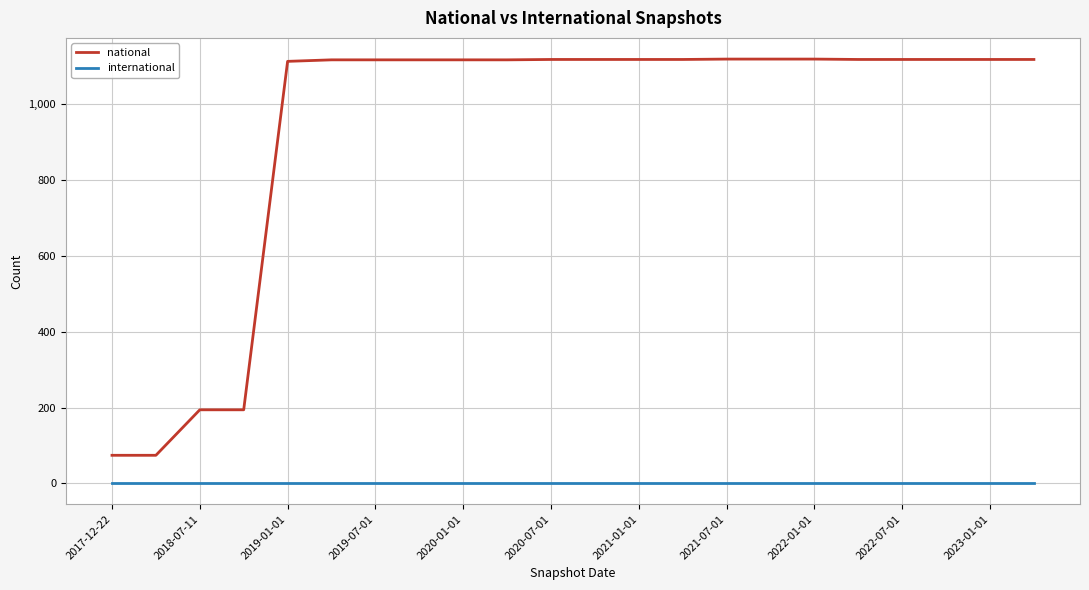

True or false: national and international cross at least once.

False